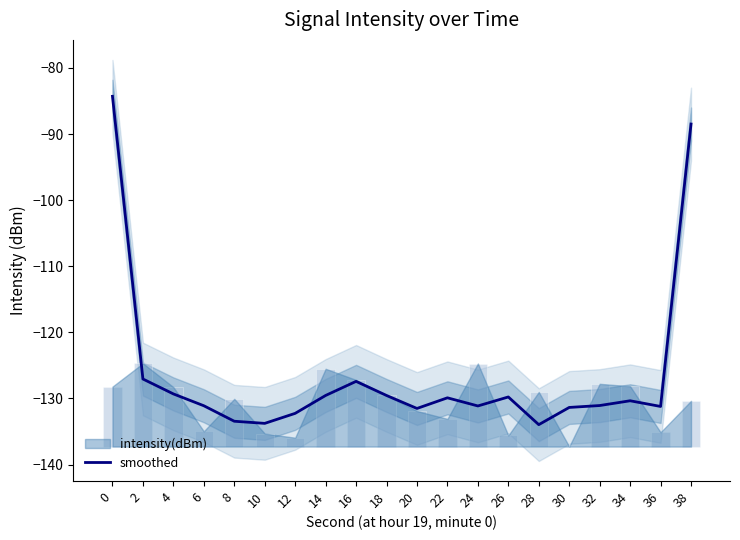

What is the value of the 1st bar from the left?

-84.3